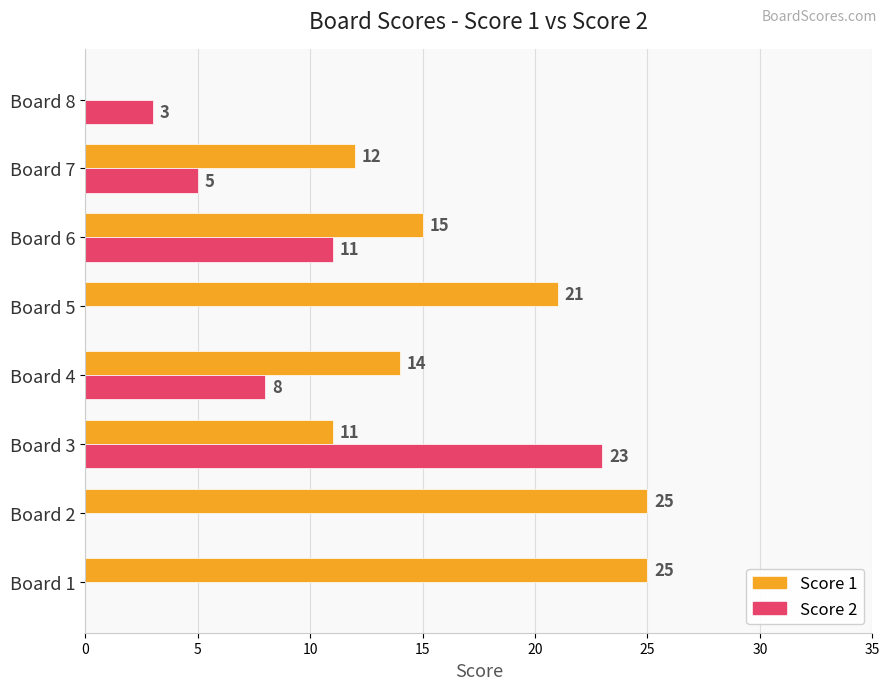

What is the greatest value displayed?

25